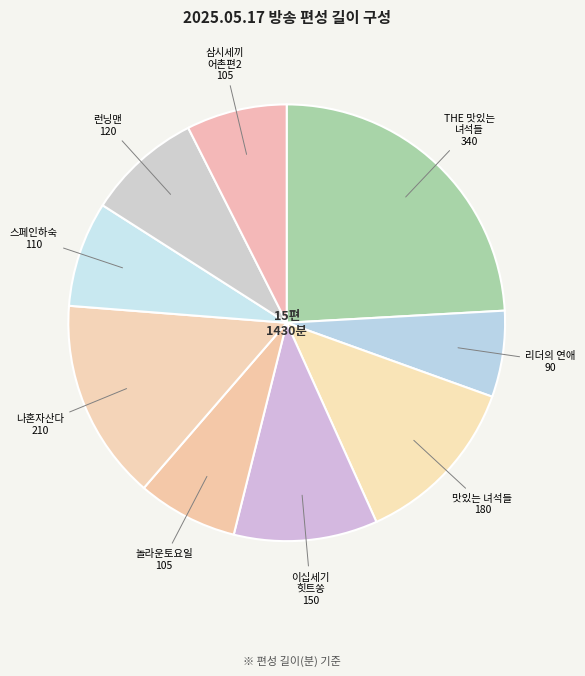

Is it true that 스페인하숙 is 21% of the pie?

False